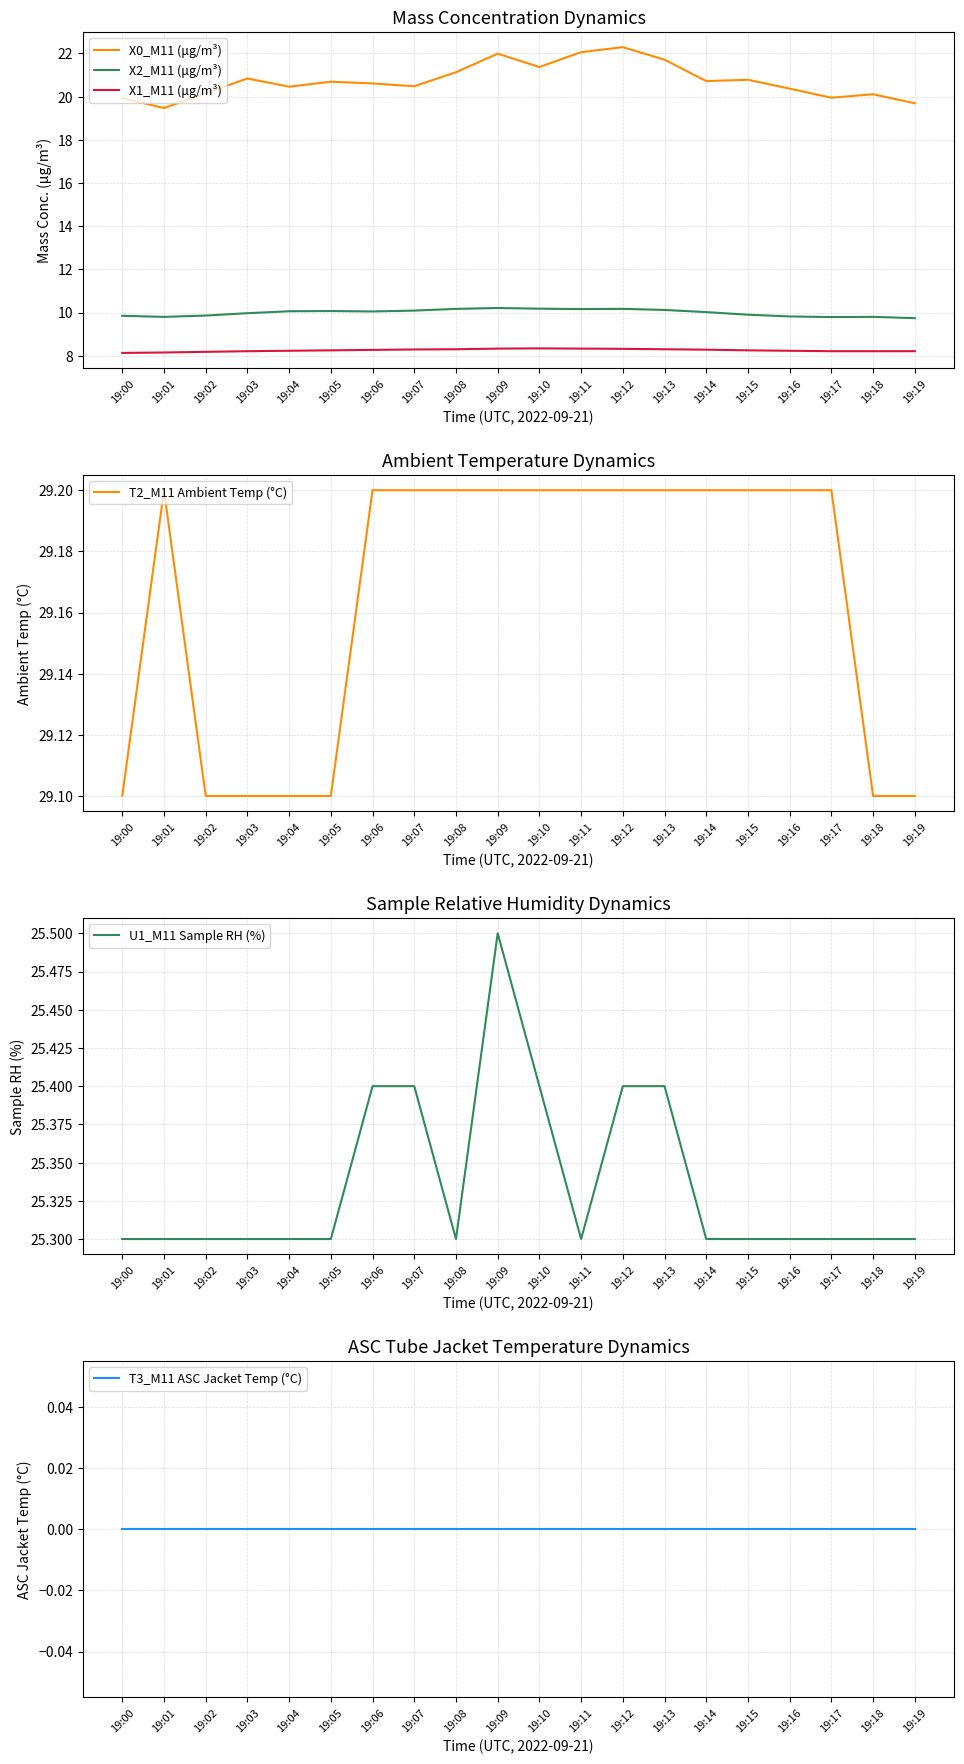

The X1_M11 (μg/m³) series shows 8.2 at 19:18. True or false?

True